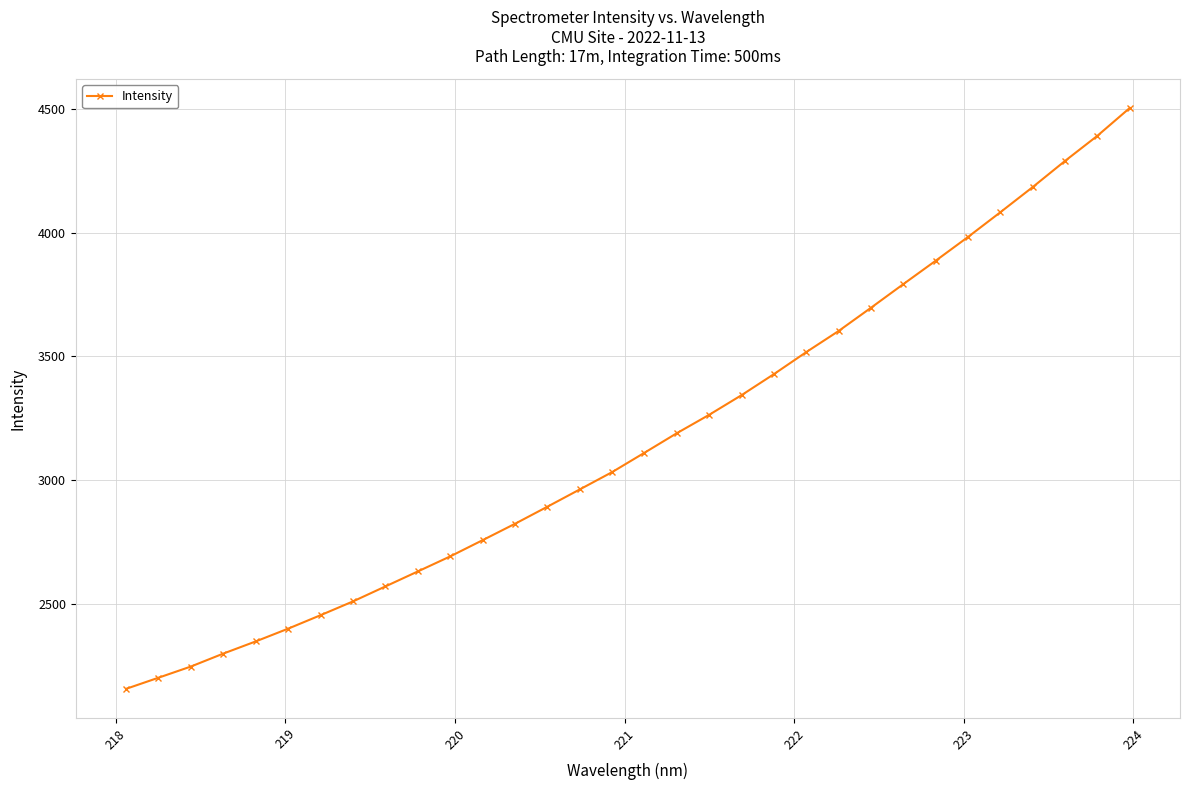

Does the chart have visible grid lines?

Yes